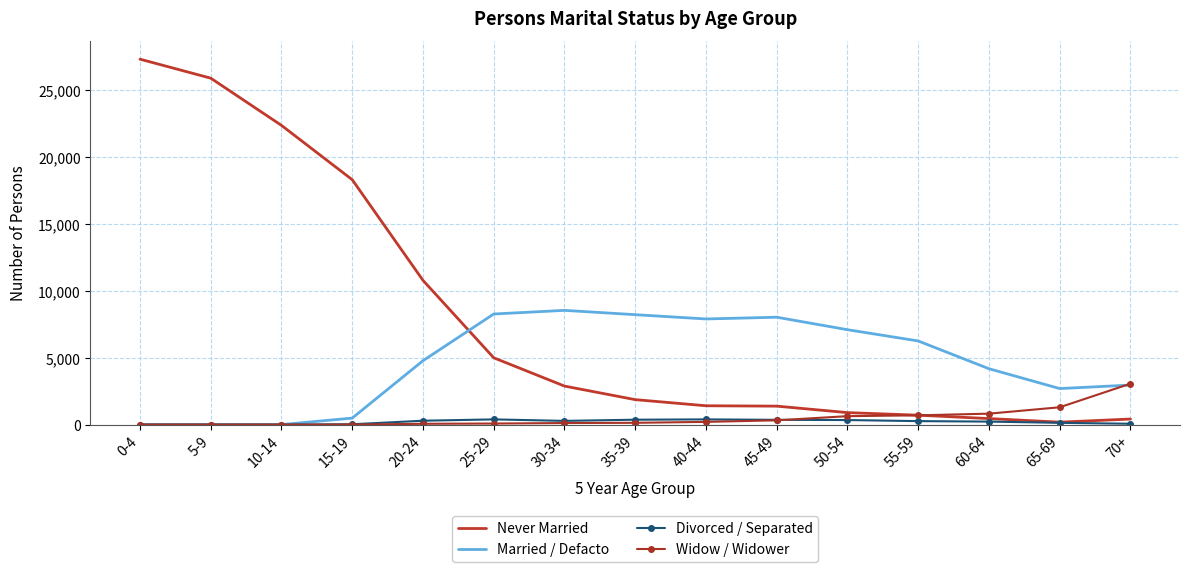

What is the difference between the maximum and second lowest values in the Married / Defacto series?

8526